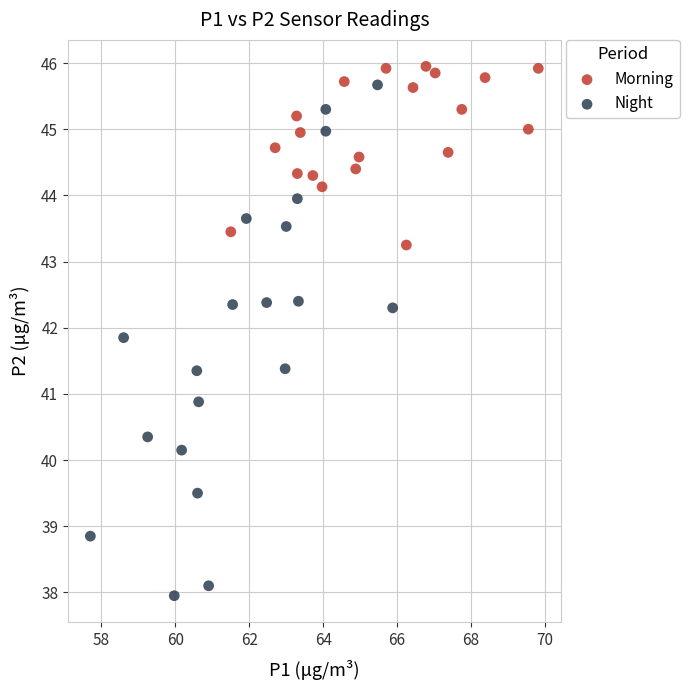

What are all the series names shown in the legend?

Morning, Night